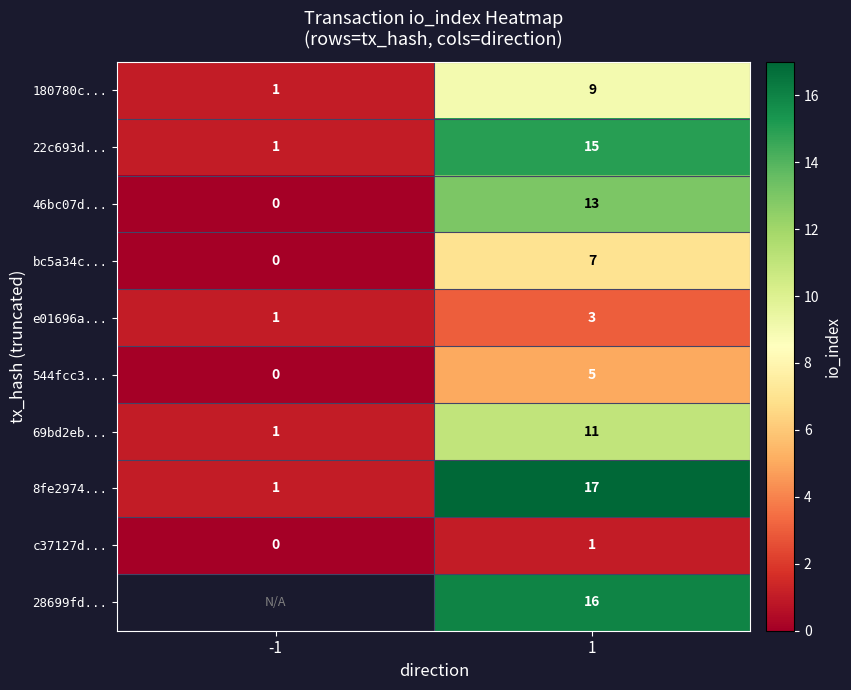

What is the difference between the highest and lowest values at 1?

16